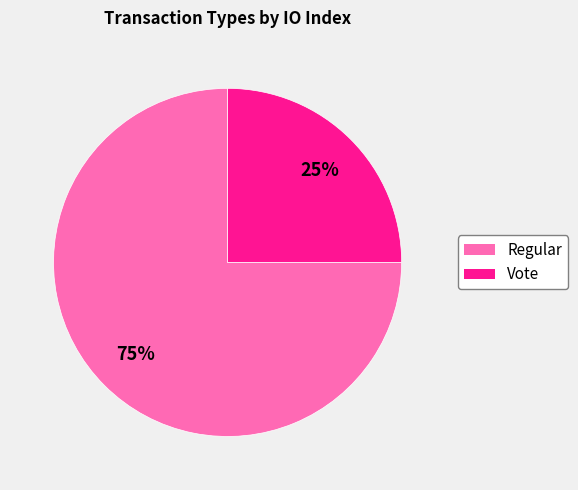

Which category has the biggest portion of the pie?

Regular